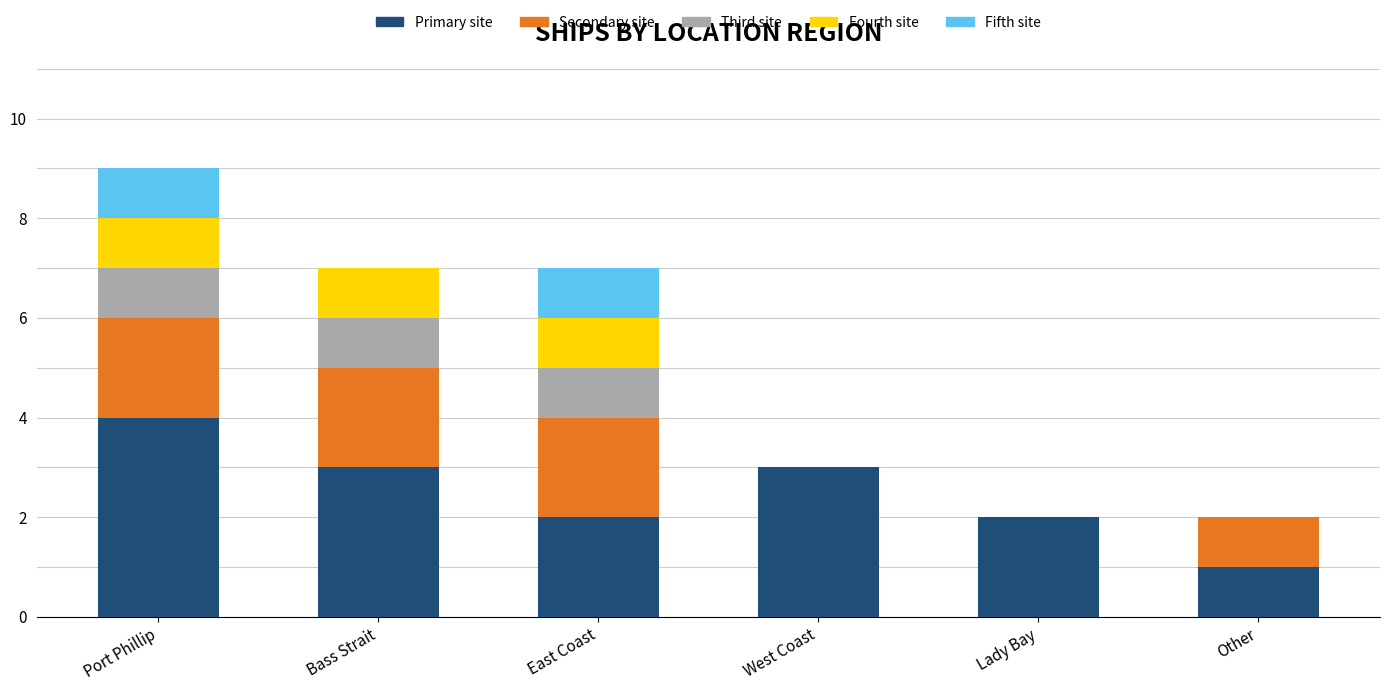

At which category is the sum across all series the highest?

Port Phillip